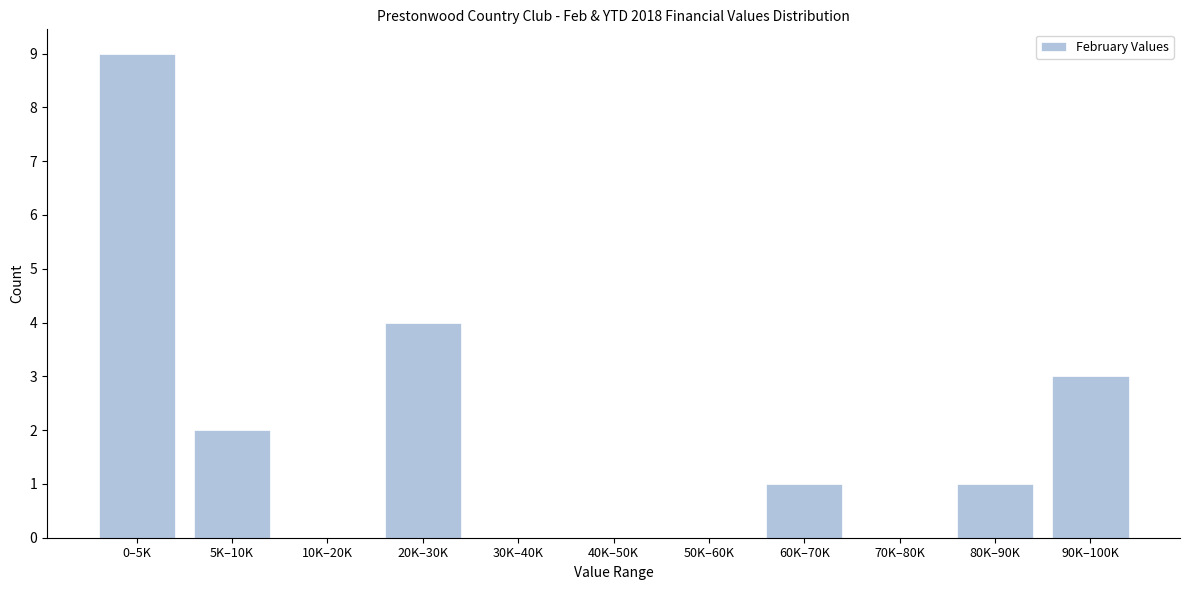

Reading left to right, what are all the values shown in this chart?

0–5K=9	5K–10K=2	10K–20K=0	20K–30K=4	30K–40K=0	40K–50K=0	50K–60K=0	60K–70K=1	70K–80K=0	80K–90K=1	90K–100K=3